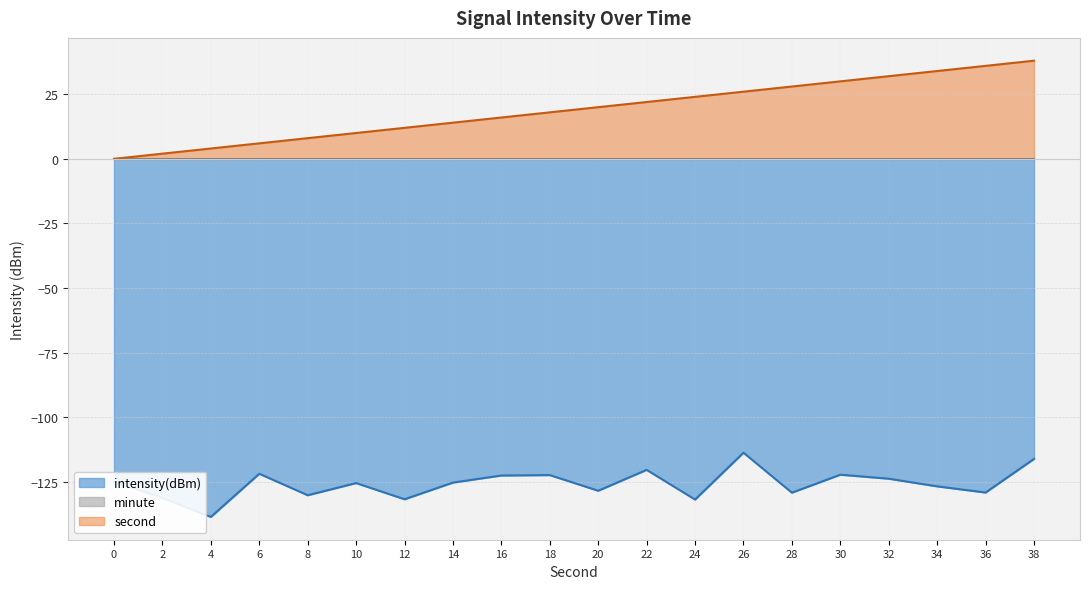

What is the difference between the second highest and minimum values in the second series?

36.0